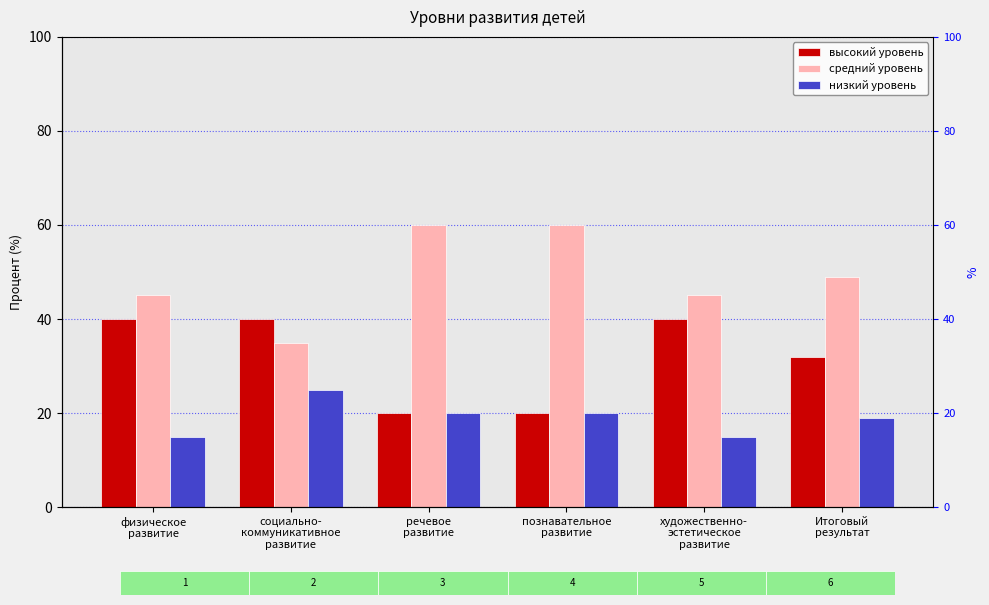

Is the value of низкий уровень at физическое
развитие greater than the value of высокий уровень at физическое
развитие?

No